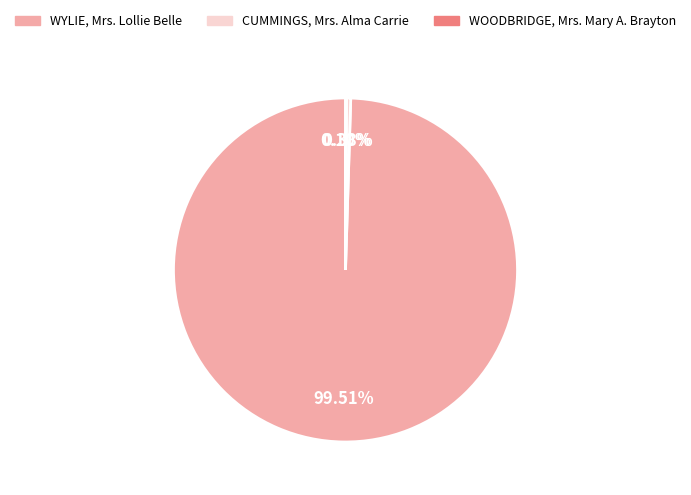

Which has a higher value, CUMMINGS, Mrs. Alma Carrie or WYLIE, Mrs. Lollie Belle?

WYLIE, Mrs. Lollie Belle